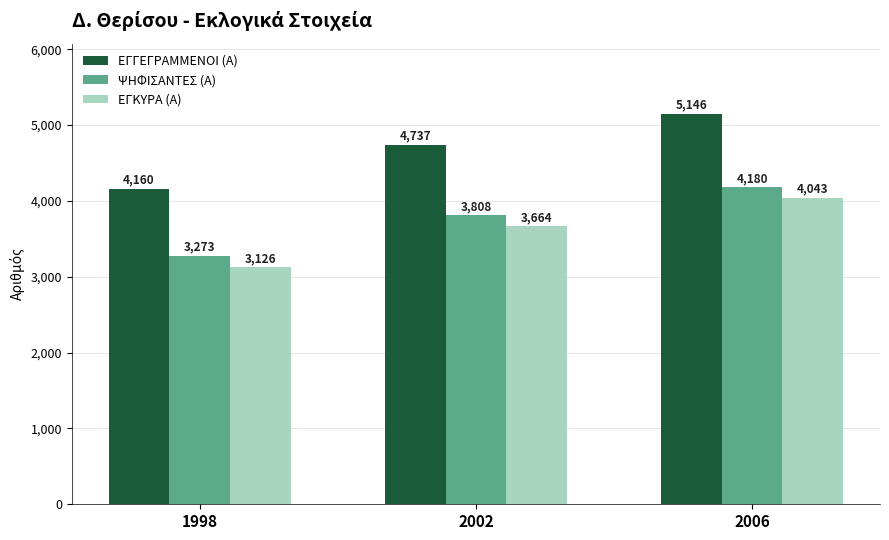

Is the value of ΨΗΦΙΣΑΝΤΕΣ (Α) at 1998 greater than the value of ΕΓΓΕΓΡΑΜΜΕΝΟΙ (Α) at 2002?

No